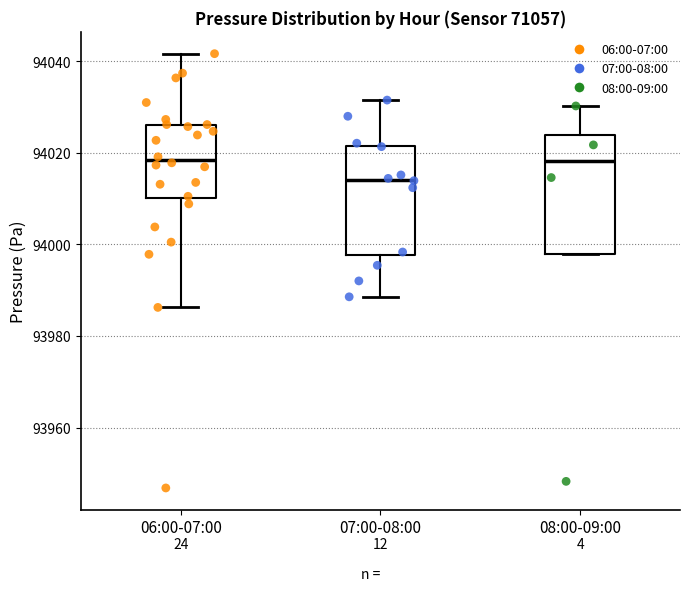

Reading left to right, read every box against the y-axis: the position of its median line, the range the box covers, and the ends of its whiskers. The values are not printed on the chart, so give them approximately, as read against the axis.

06:00-07:00: median 94018, box 94010 to 94026, whiskers 93986 to 94042
07:00-08:00: median 94014, box 93998 to 94022, whiskers 93988 to 94032
08:00-09:00: median 94018, box 93998 to 94024, whiskers 93998 to 94030